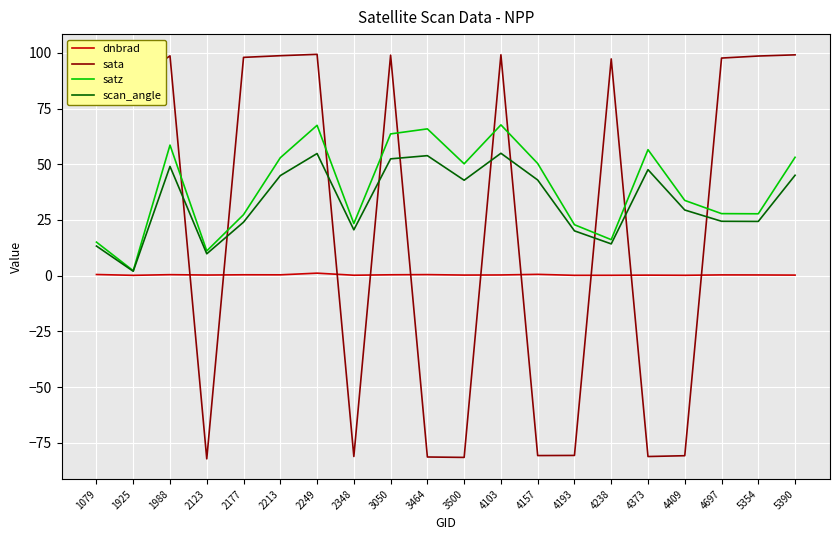

Which category has the lowest value in the scan_angle series?

1925